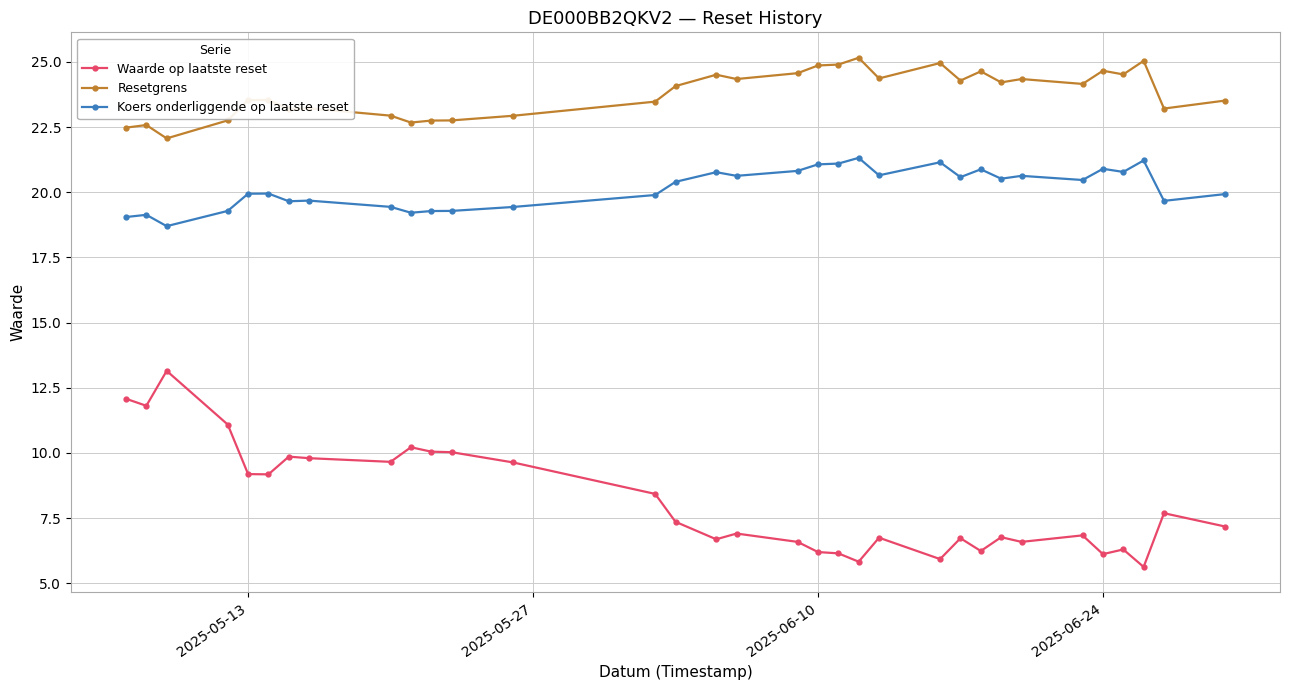

How many distinct data groups are displayed?

3